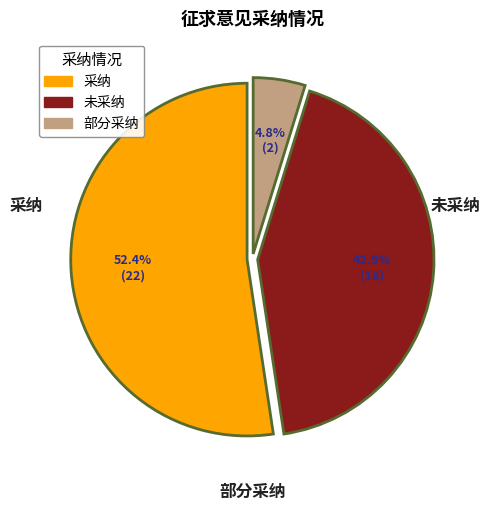

What portion of the pie excludes 未采纳?

57.1%